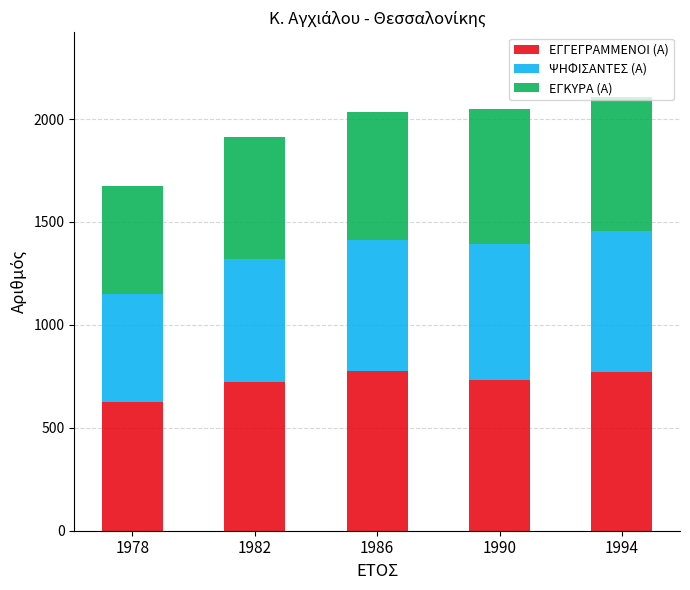

Is it true that ΕΓΓΕΓΡΑΜΜΕΝΟΙ (Α) equals 722 at 1982?

True